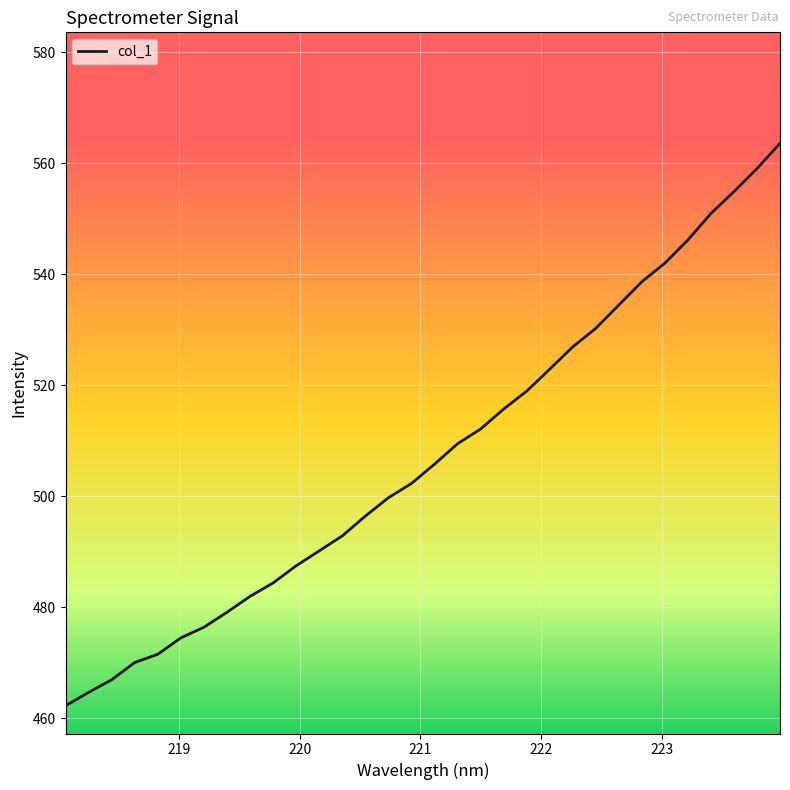

What is the difference between the maximum and minimum values?

101.3